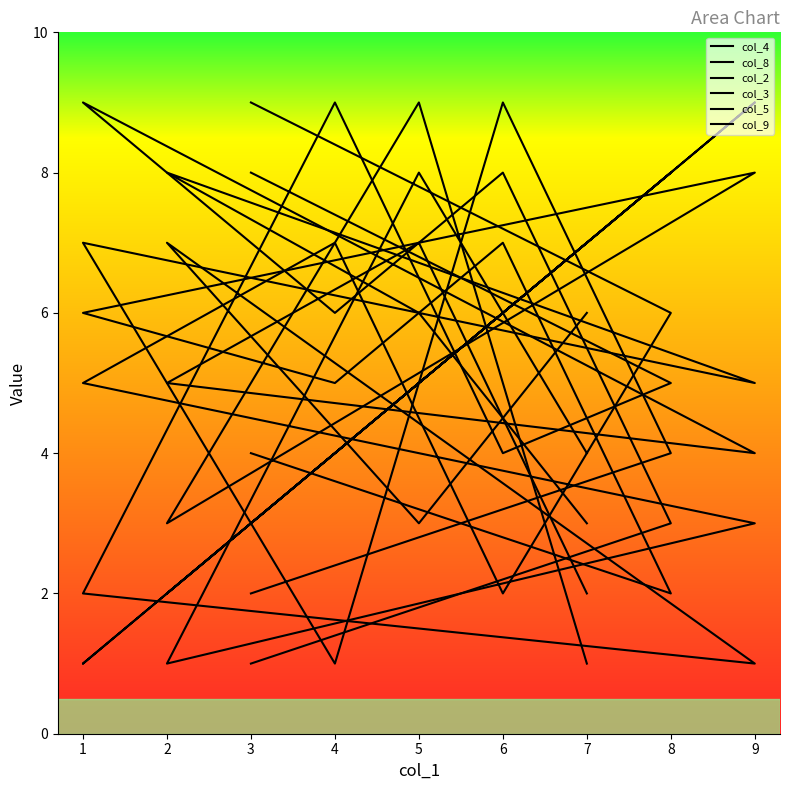

At which category does the chart reach its minimum across all series?

2